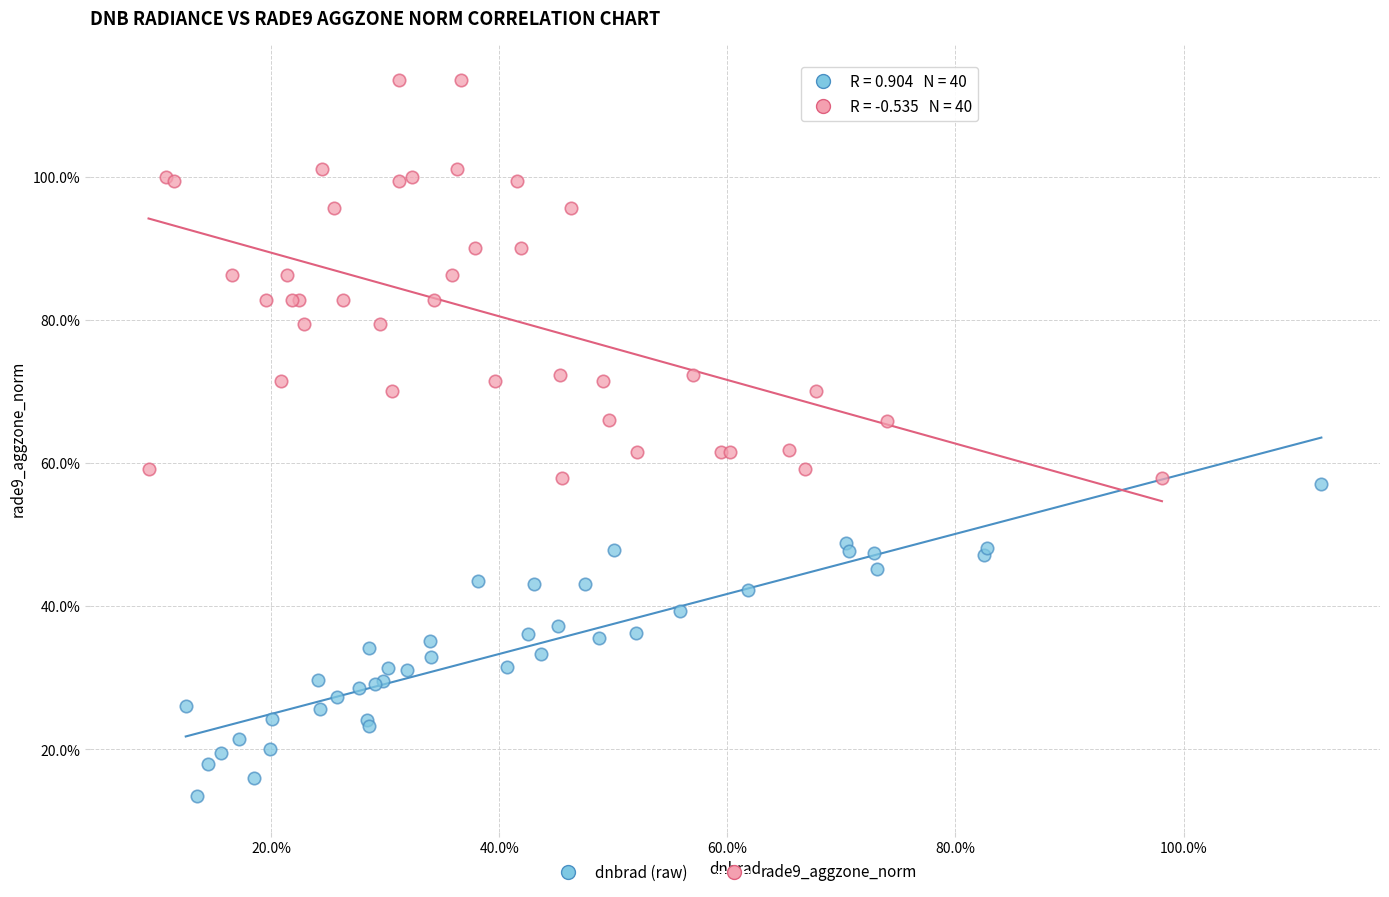

Which series reaches the maximum Y coordinate?

rade9_aggzone_norm